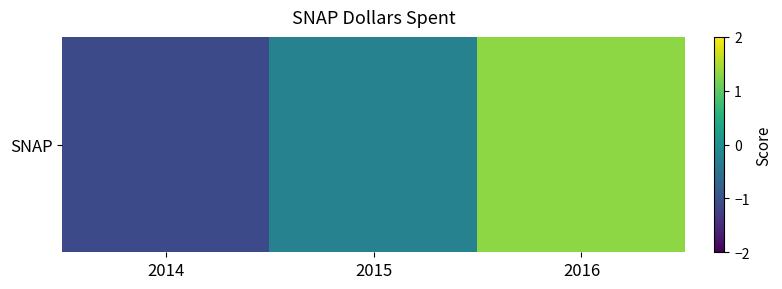

Reading left to right, extract all data points from this chart.

2014=-1.1	2015=-0.2	2016=1.3